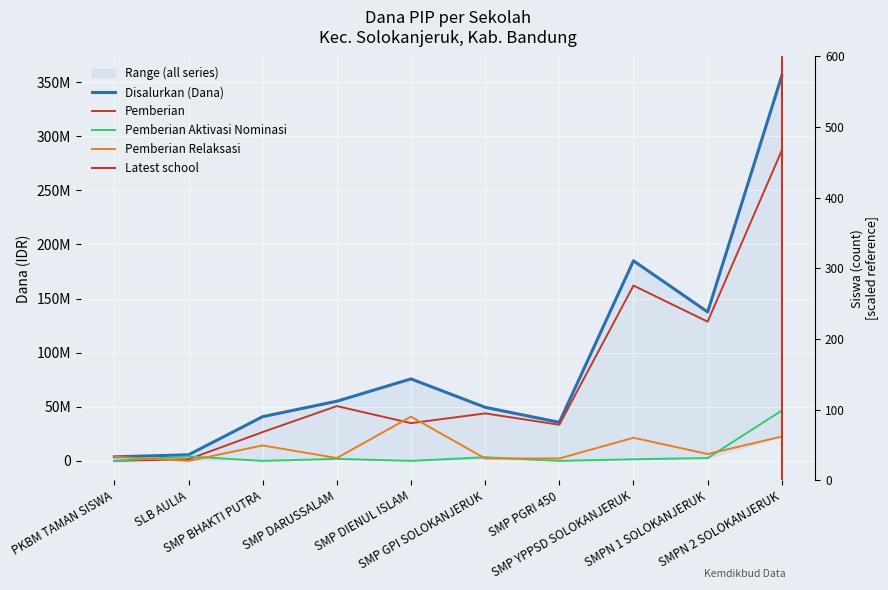

Is this an area chart (filled region under the line)?

No